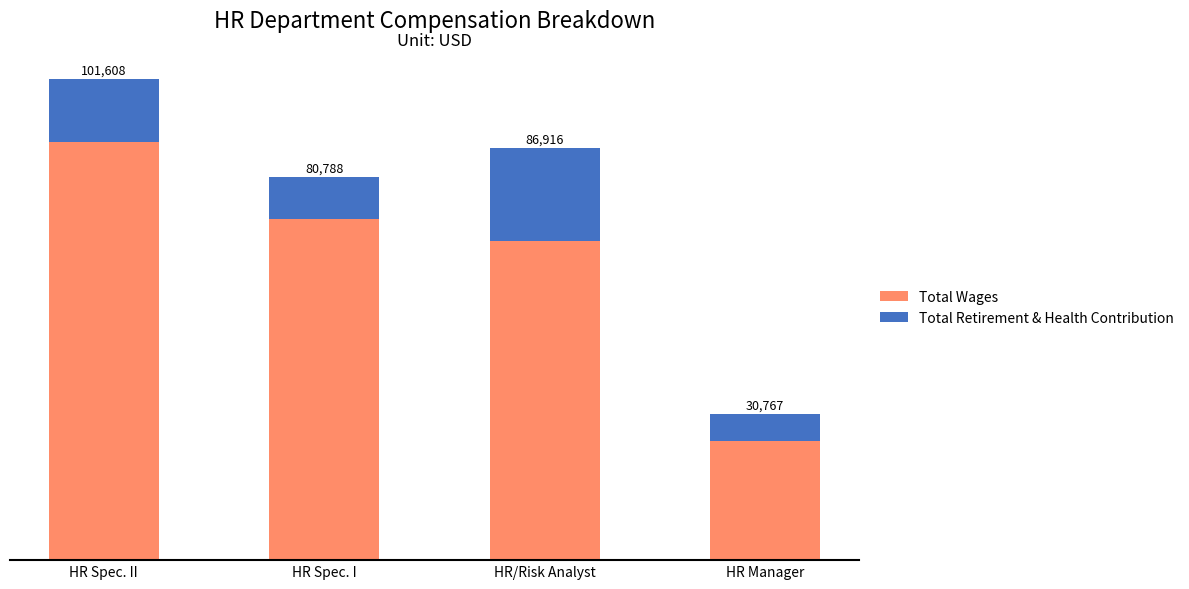

What is the sum of the Total Wages values at HR Spec. II and HR/Risk Analyst?

155677